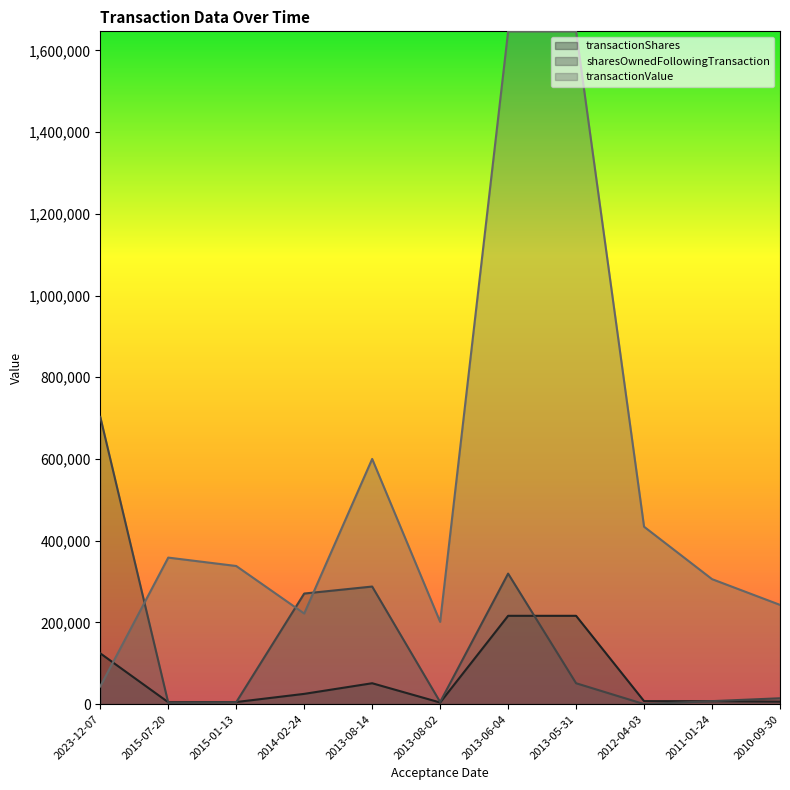

What is the difference between the sharesOwnedFollowingTransaction values at 2013-05-31 and 2015-01-13?

46403